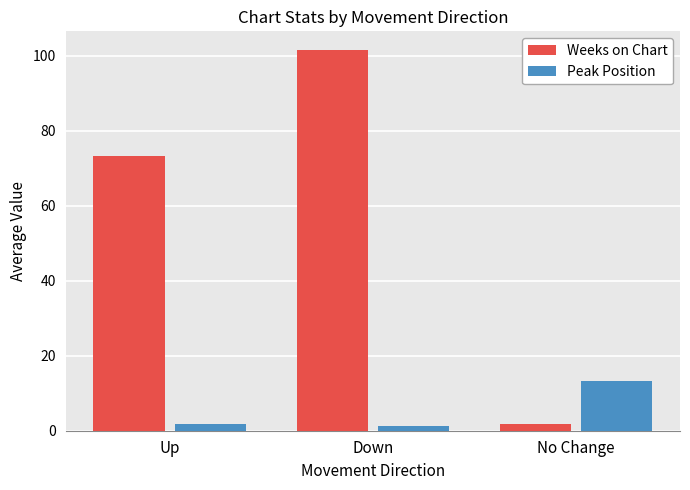

Is it true that Peak Position equals 23.3 at No Change?

False